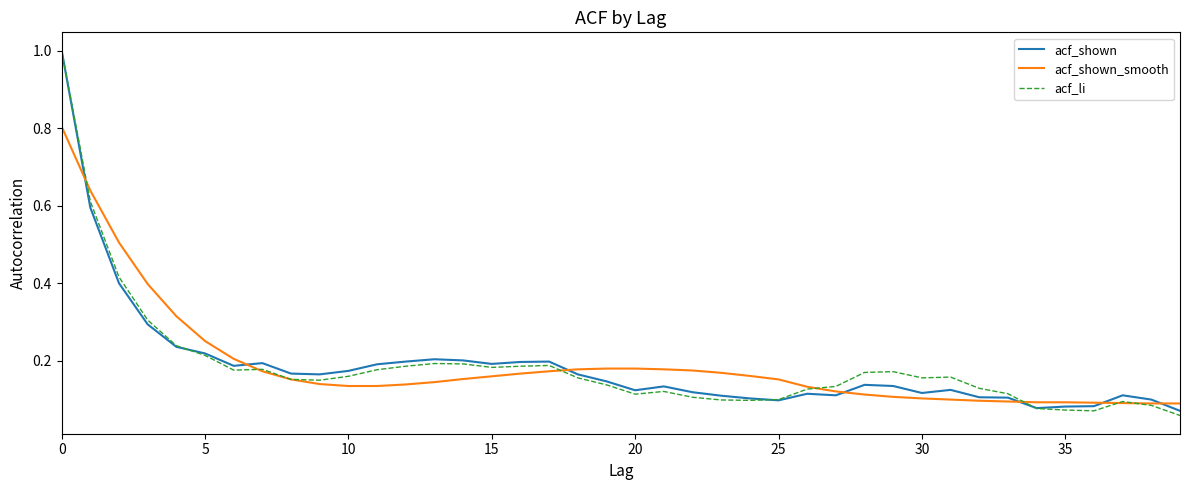

What is the maximum value for acf_shown?

1.0